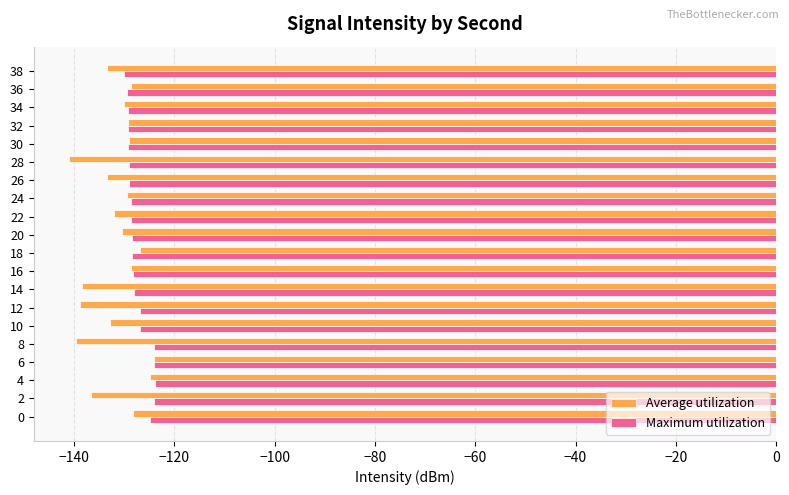

At 28, list the series in order from largest to smallest.

Maximum utilization, Average utilization